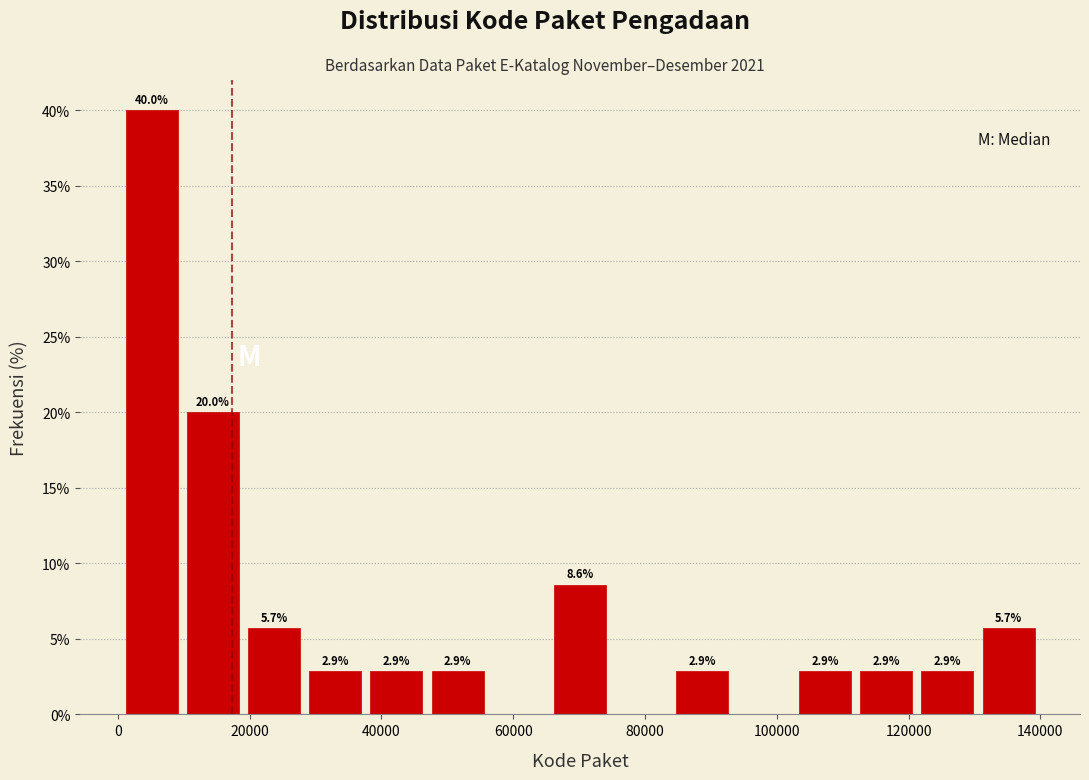

Which range on the x-axis has the tallest bar?

0 to 10000